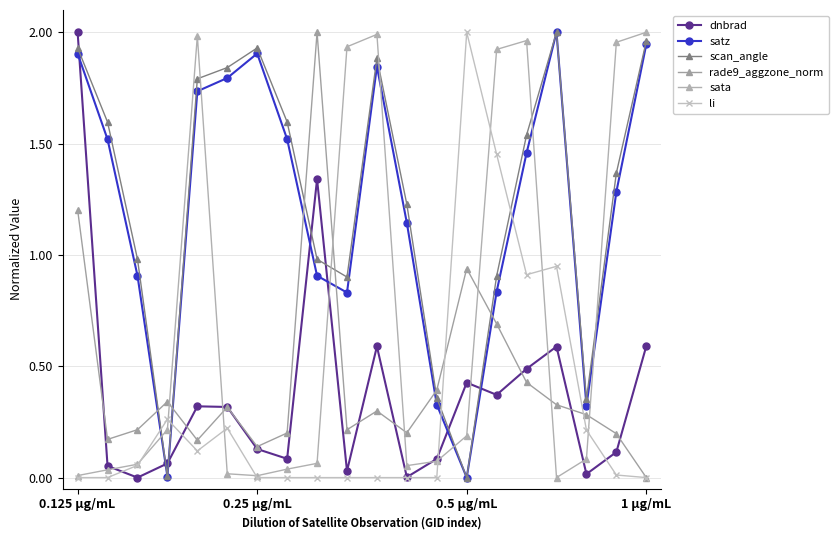

List the series in order of their peak value, lowest first.

dnbrad, satz, scan_angle, rade9_aggzone_norm, sata, li